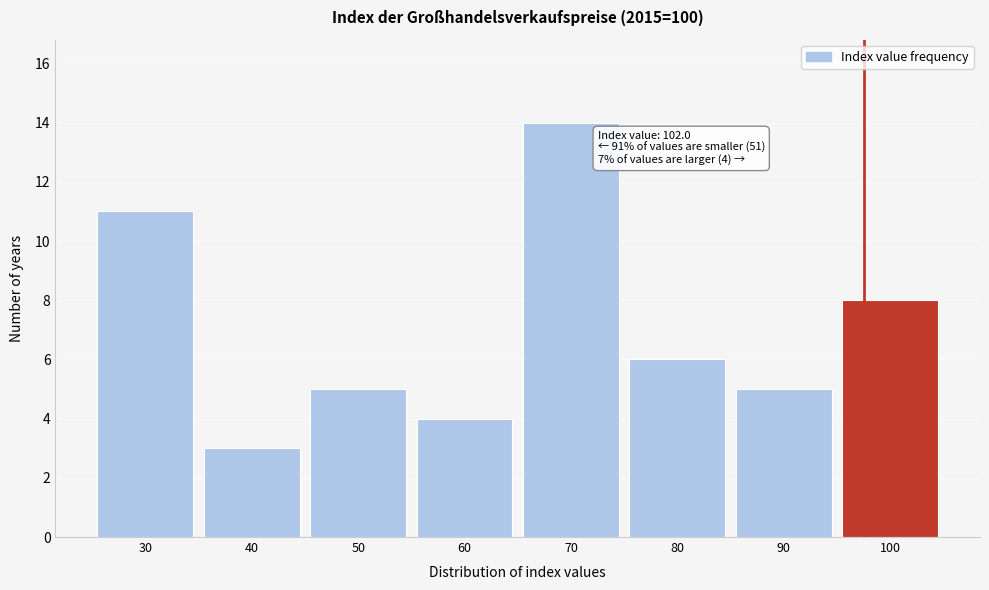

Reading left to right, extract all data points from this chart.

30=11	40=3	50=5	60=4	70=14	80=6	90=5	100=8